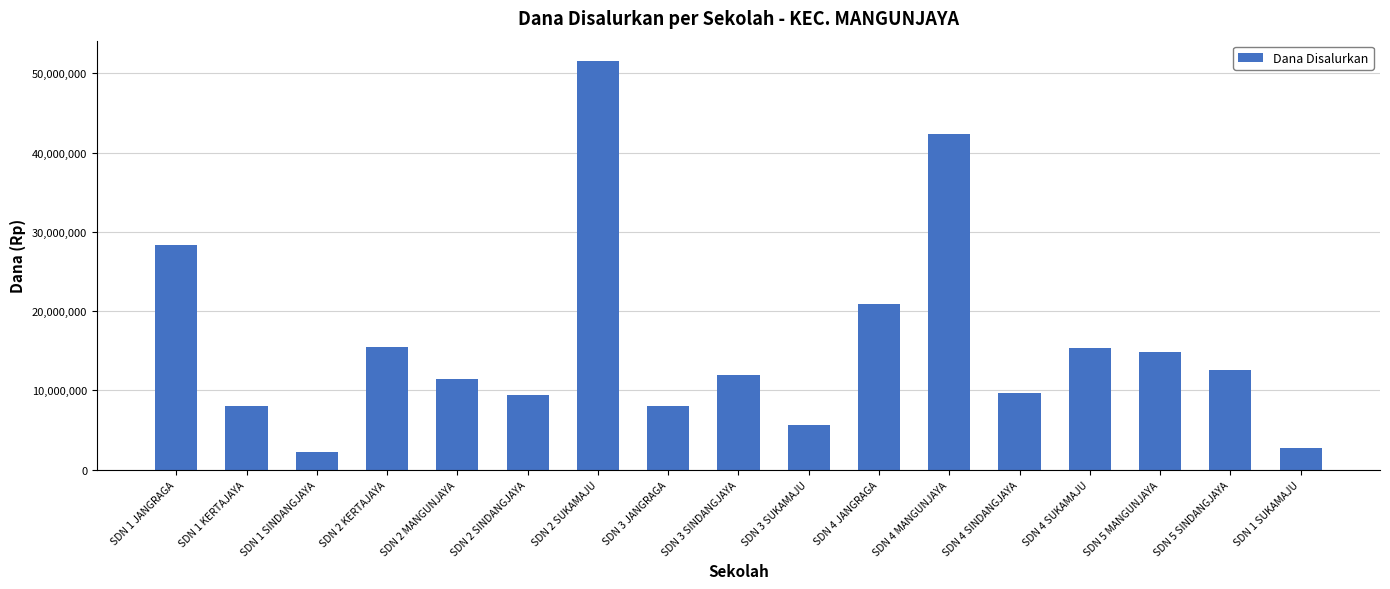

The chart shows a value of 14850000 at SDN 5 MANGUNJAYA. True or false?

True